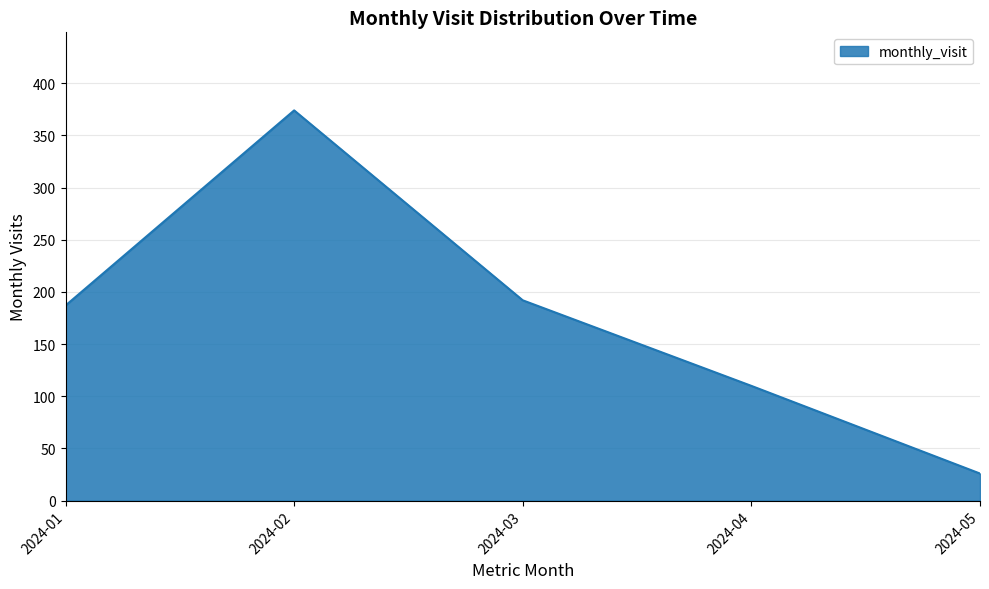

What is the average value?

178